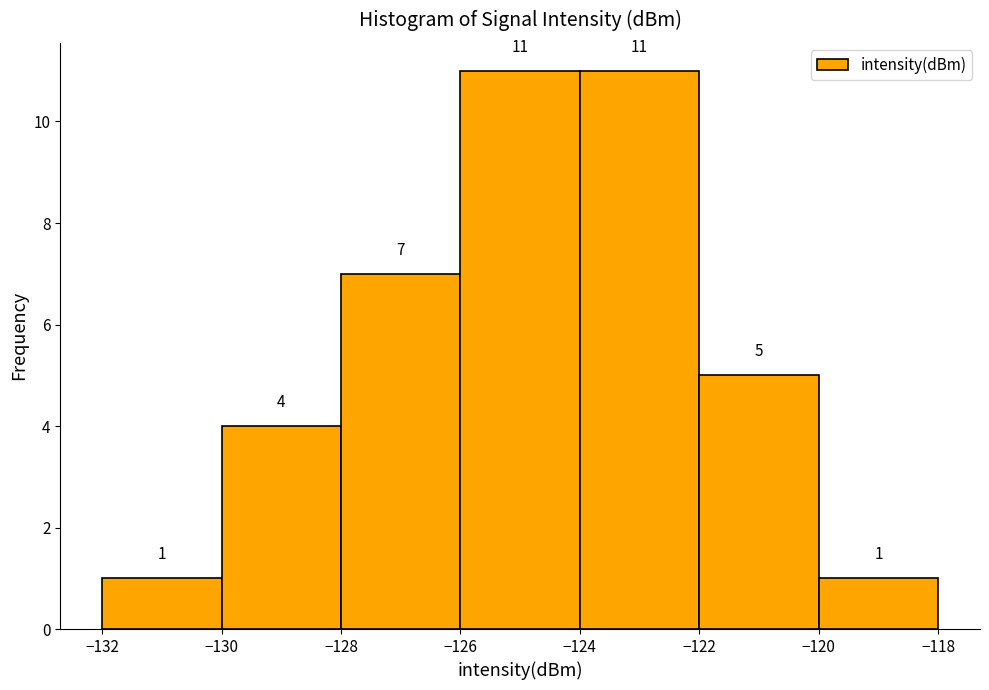

Reading left to right, transcribe this chart: for each bar, give the range it covers on the x-axis and its height.

-132 to -130: 1
-130 to -128: 4
-128 to -126: 7
-126 to -124: 11
-124 to -122: 11
-122 to -120: 5
-120 to -118: 1